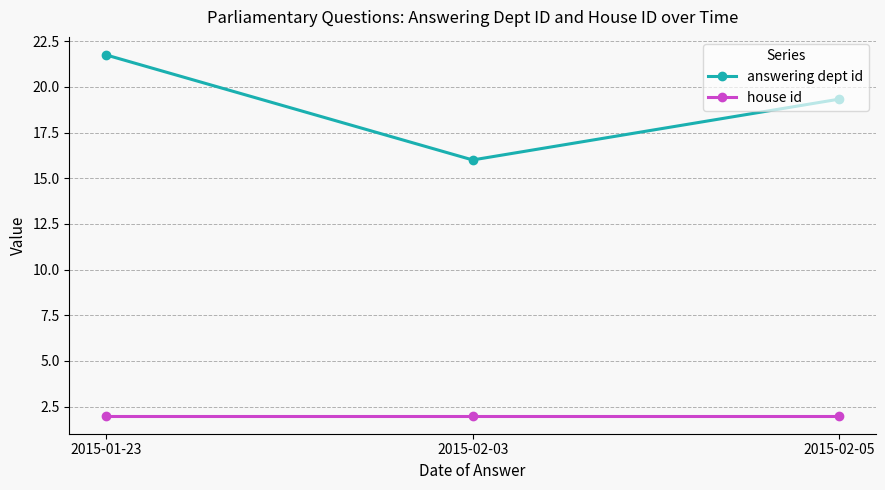

Reading left to right, extract all data points from this chart.

answering dept id: 2015-01-23=21.8	2015-02-03=16.0	2015-02-05=19.3
house id: 2015-01-23=2.0	2015-02-03=2.0	2015-02-05=2.0